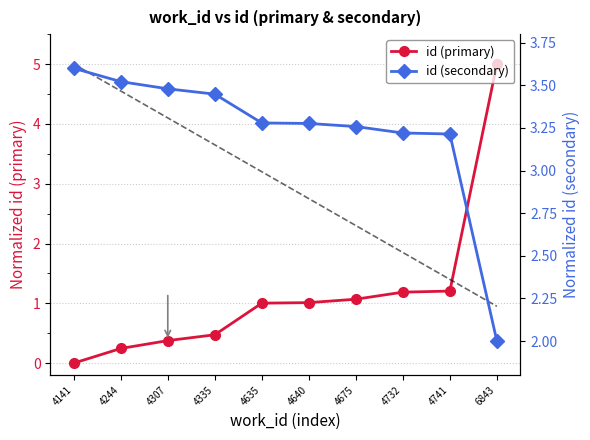

Rank the series at 4640 from highest to lowest value.

id (secondary), id (primary)